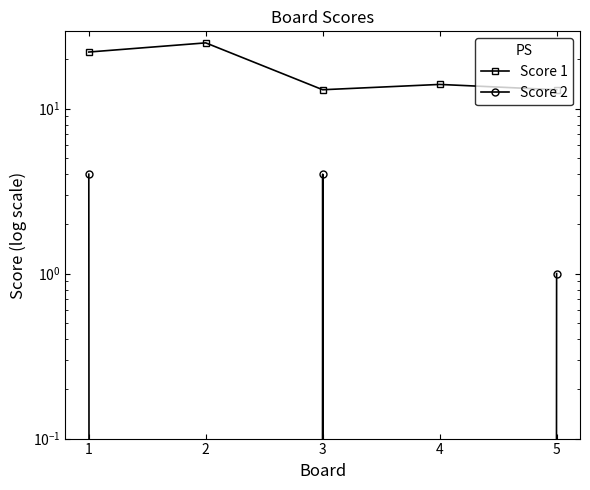

What is the difference between the maximum and minimum values in the Score 2 series?

4